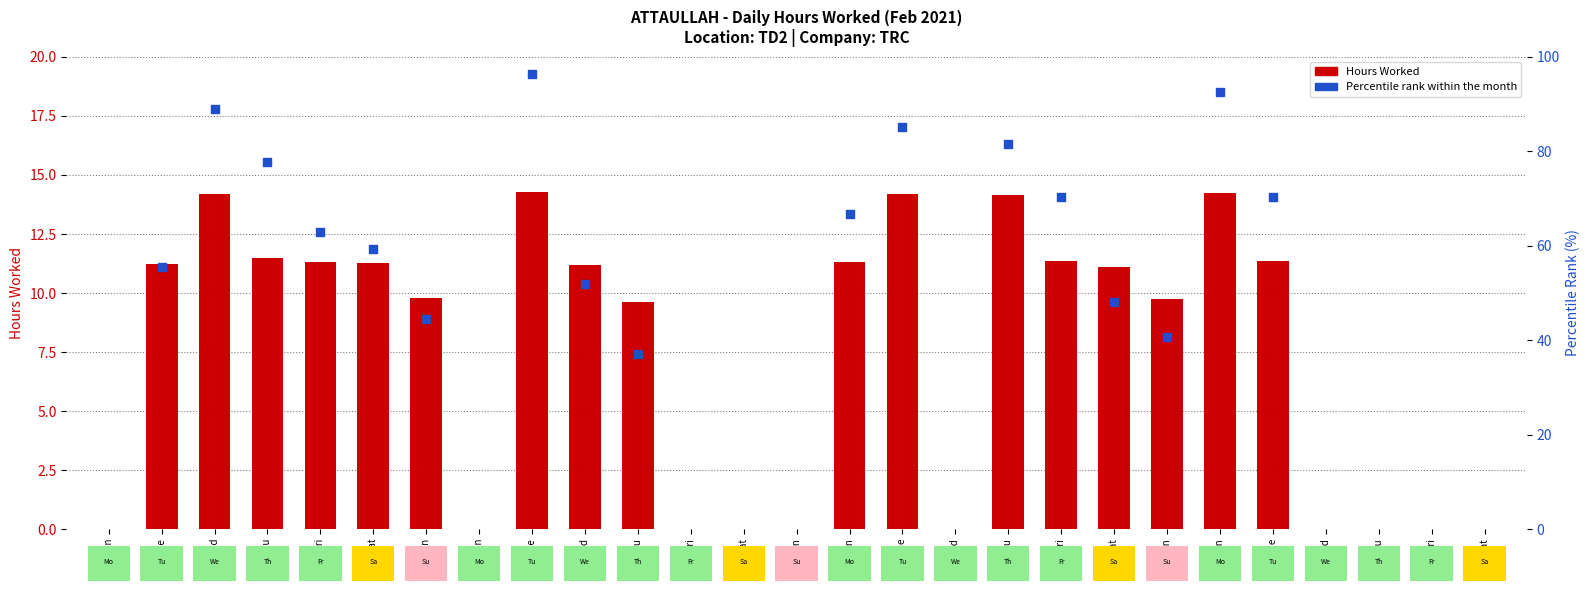

What is the change in value from 6 Sat to 13 Sat?

-11.3